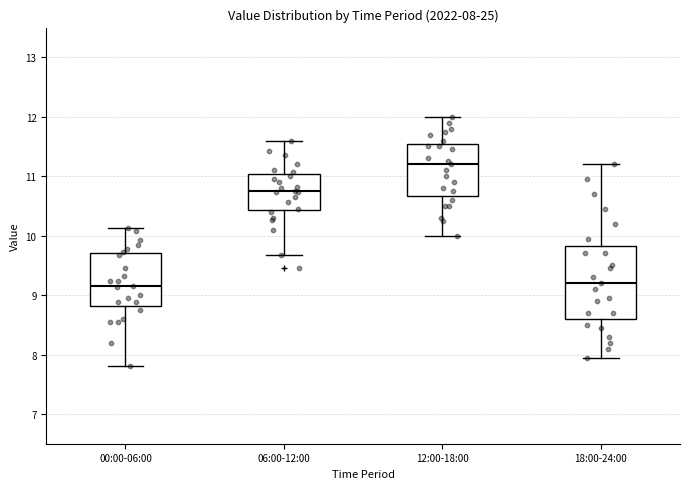

Which box is the tallest, from its lower edge to its upper edge?

18:00-24:00